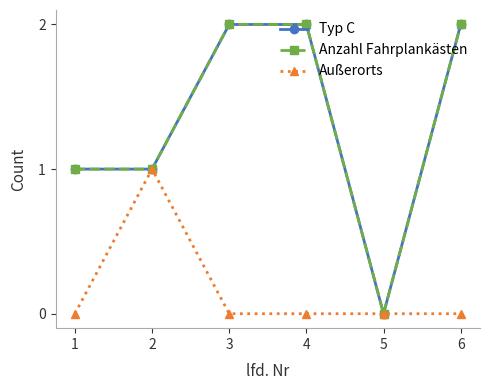

True or false: Typ C and Anzahl Fahrplankästen cross at least once.

False